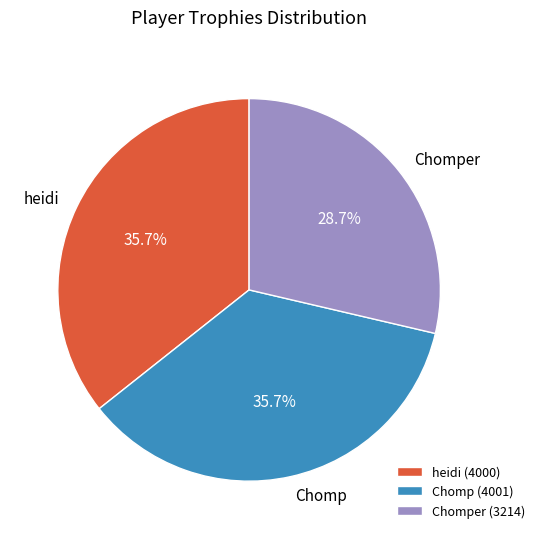

Is there any slice that represents more than half of the pie?

No